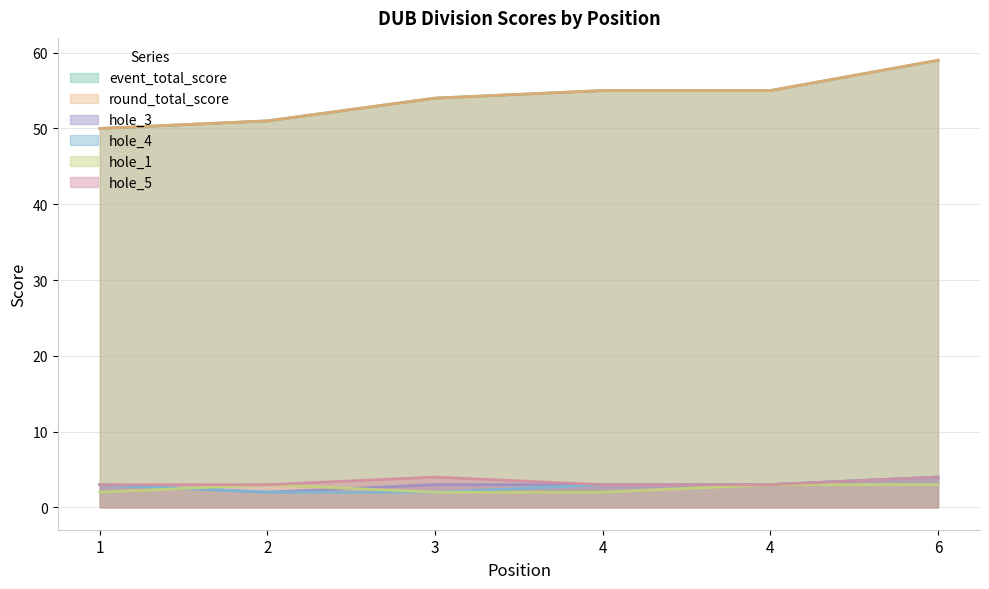

True or false: hole_3 and event_total_score cross at least once.

False